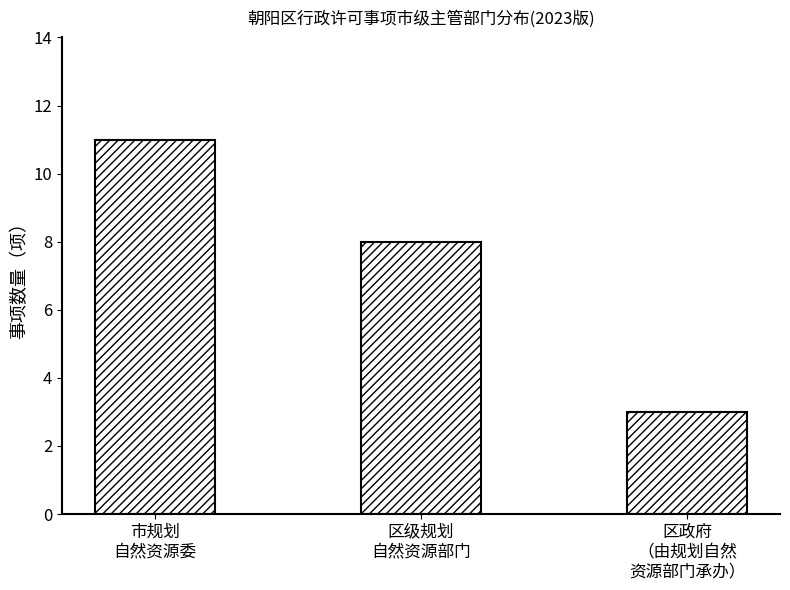

What is the difference between the values at 市规划
自然资源委 and 区政府
（由规划自然
资源部门承办）?

8